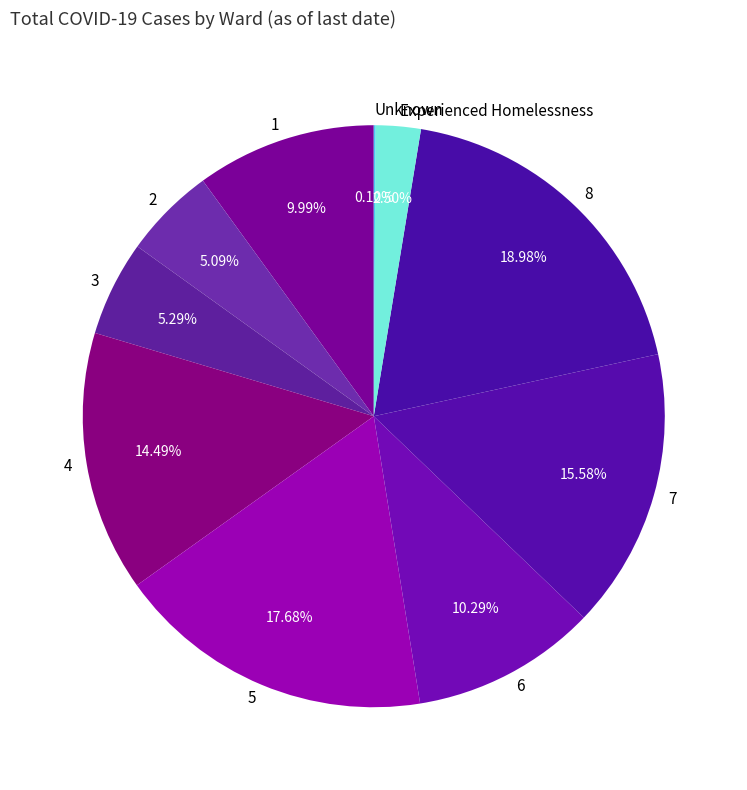

What is the largest slice in the pie chart?

8